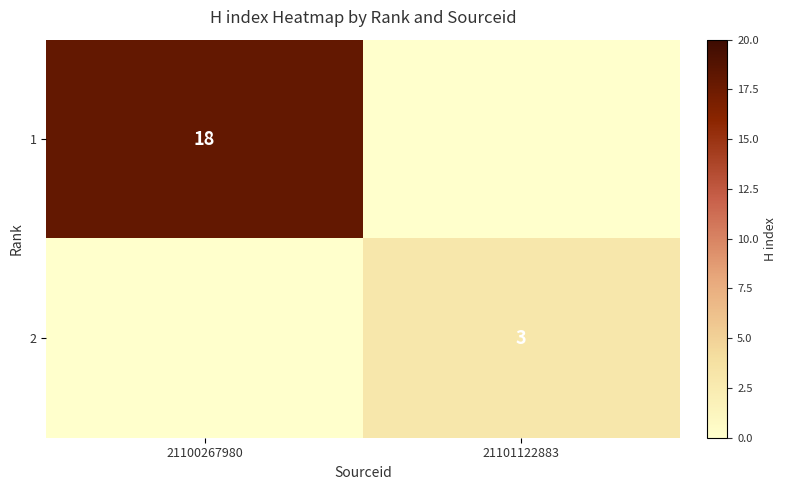

True or false: 2 has a value of 5 at 21101122883.

False